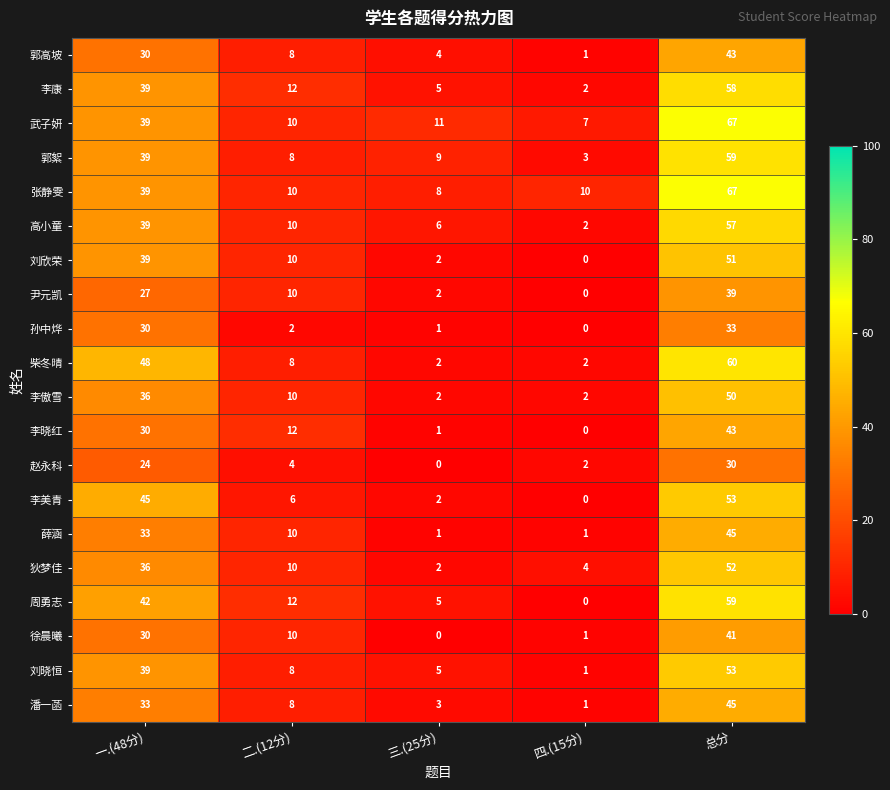

At which label does 刘晓恒 first exceed 8?

一.(48分)